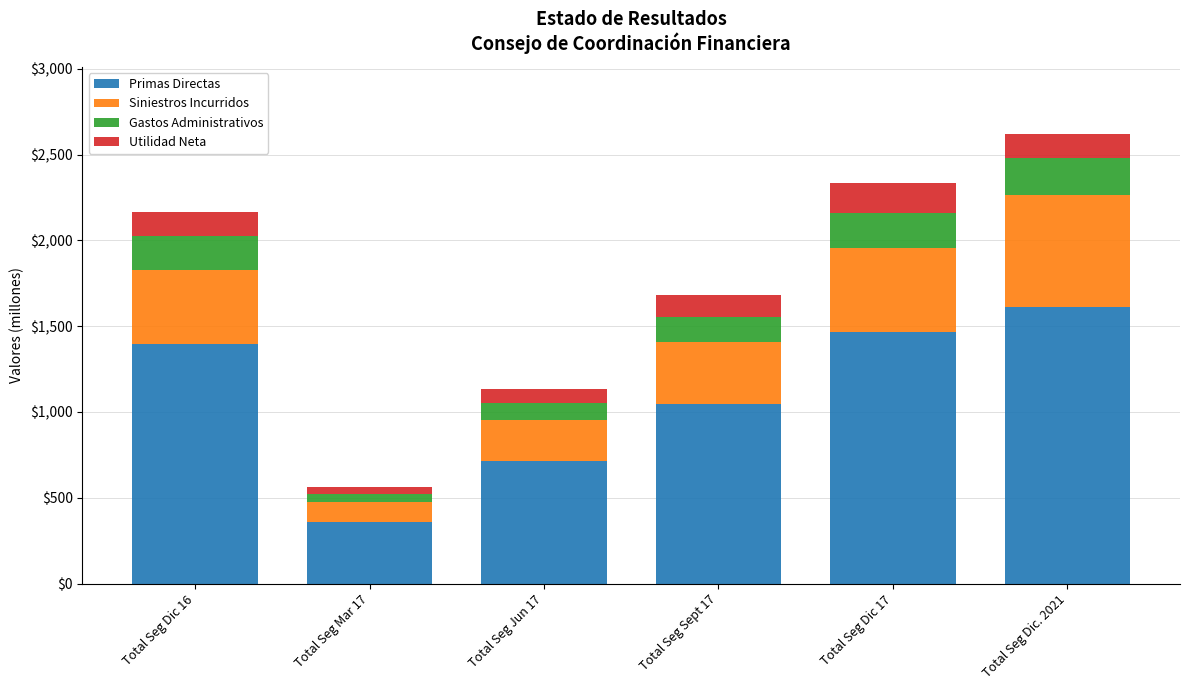

What is the average value of the Primas Directas series?

1098.8